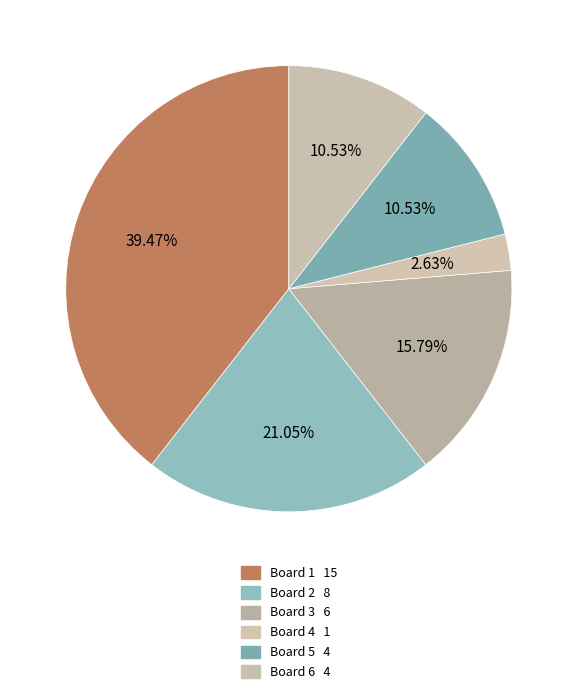

How many slices are in this pie chart?

6